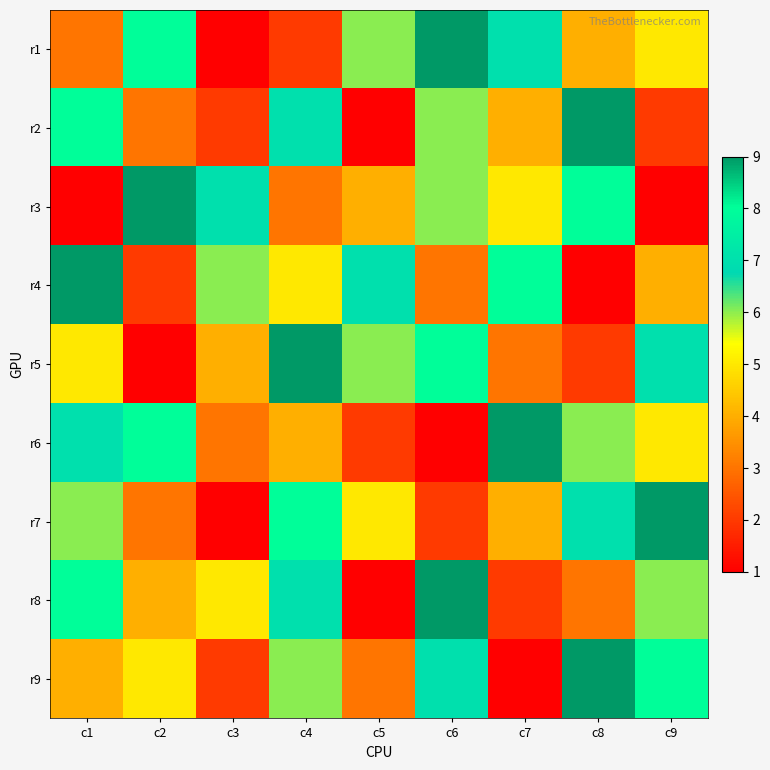

At how many categories does at least one series exceed 7?

7